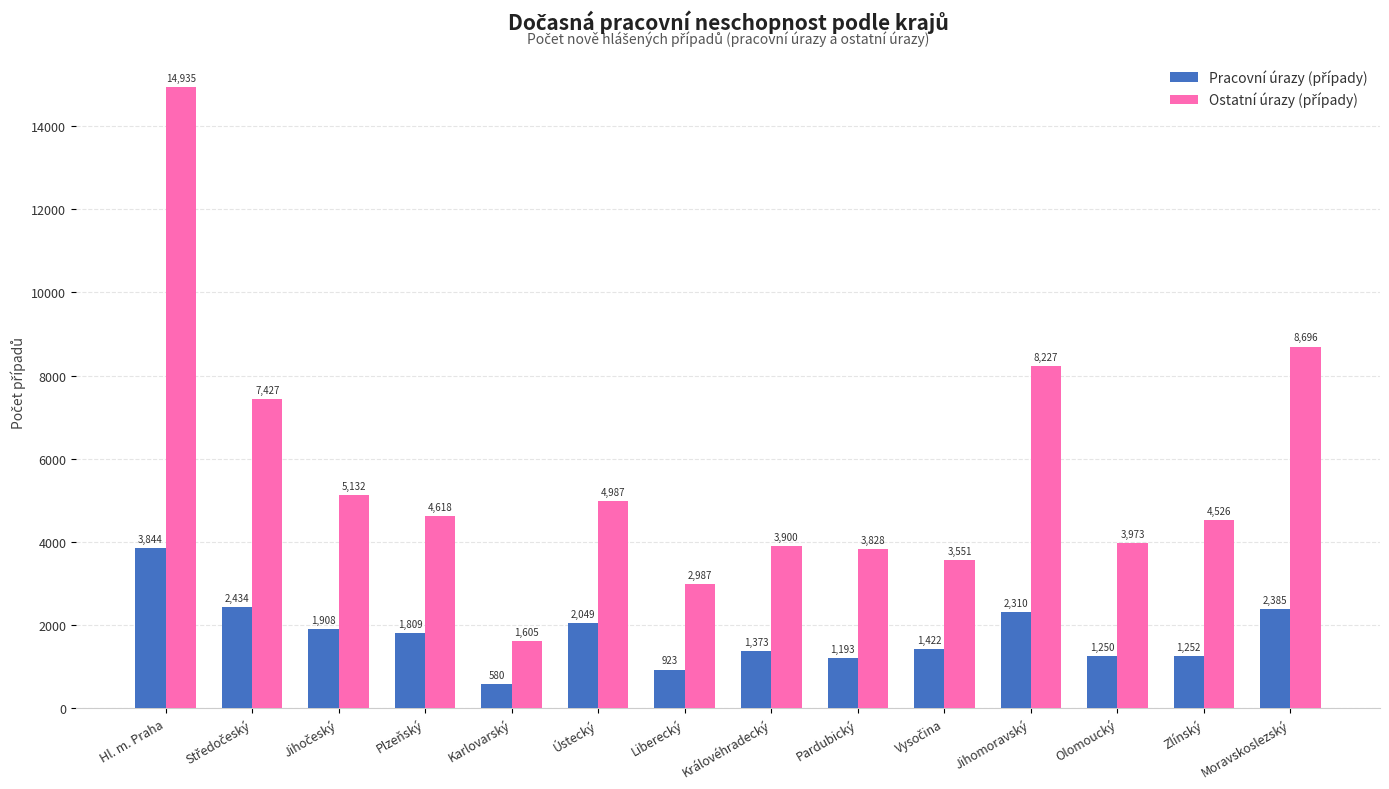

What is the spread (max minus min) of values at Moravskoslezský?

6311